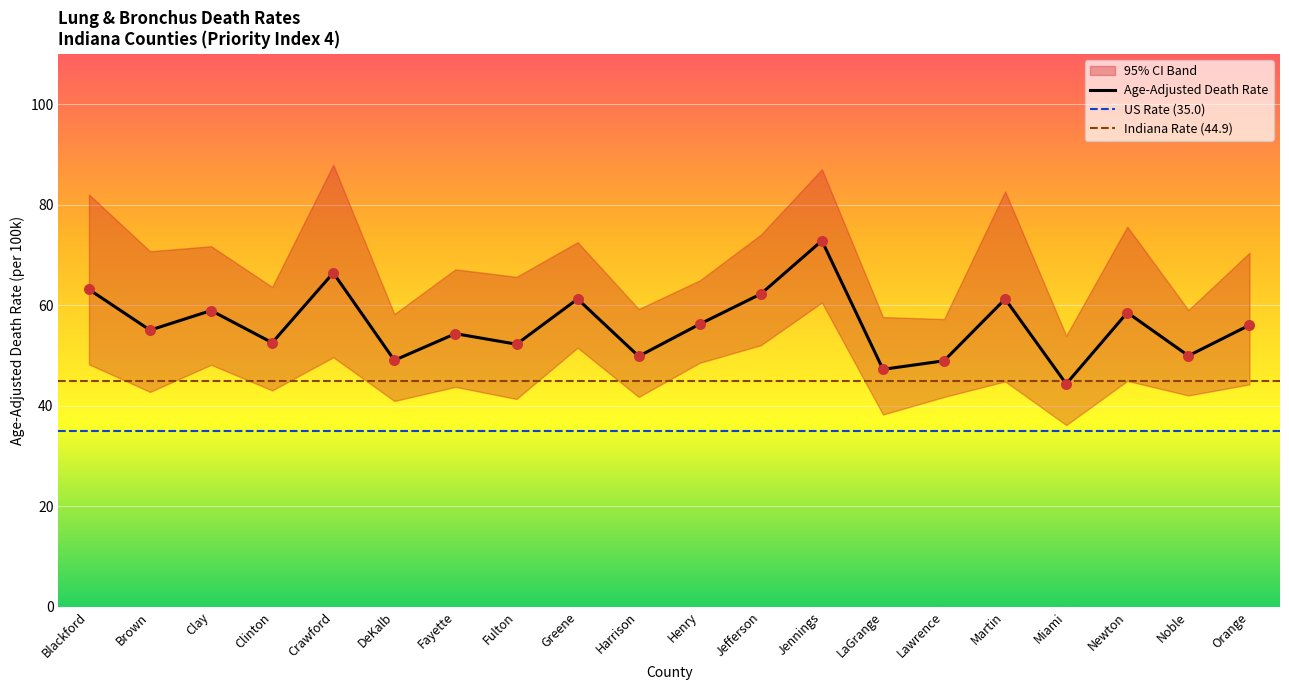

What is the maximum value for Age-Adjusted Death Rate?

72.8